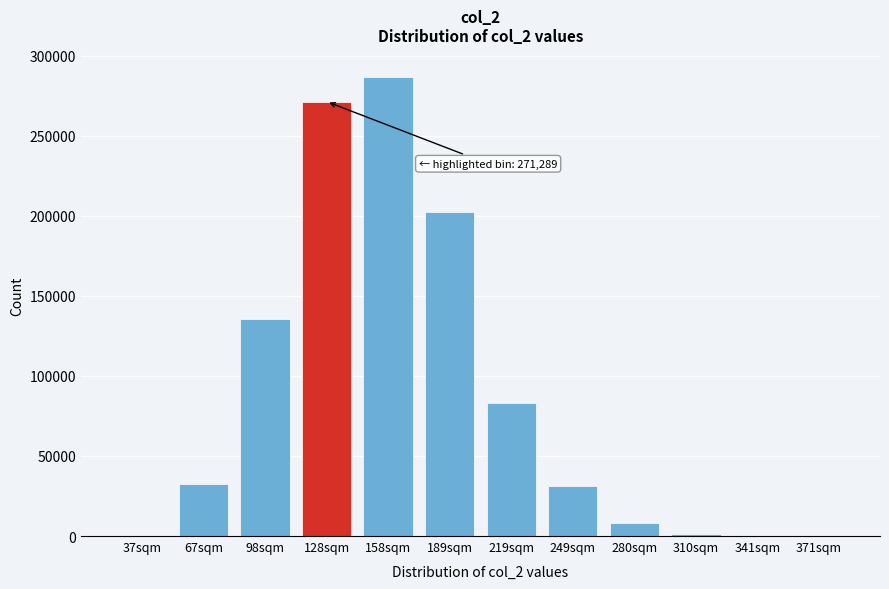

At which category does the chart reach its peak across all series?

158sqm